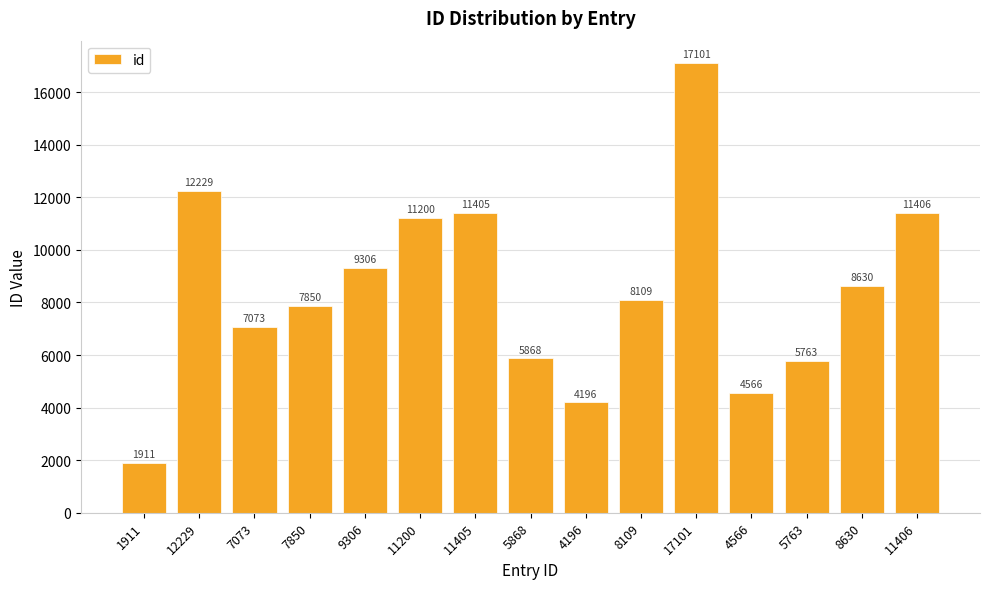

Reading left to right, extract all data points from this chart.

1911=1911	12229=12229	7073=7073	7850=7850	9306=9306	11200=11200	11405=11405	5868=5868	4196=4196	8109=8109	17101=17101	4566=4566	5763=5763	8630=8630	11406=11406